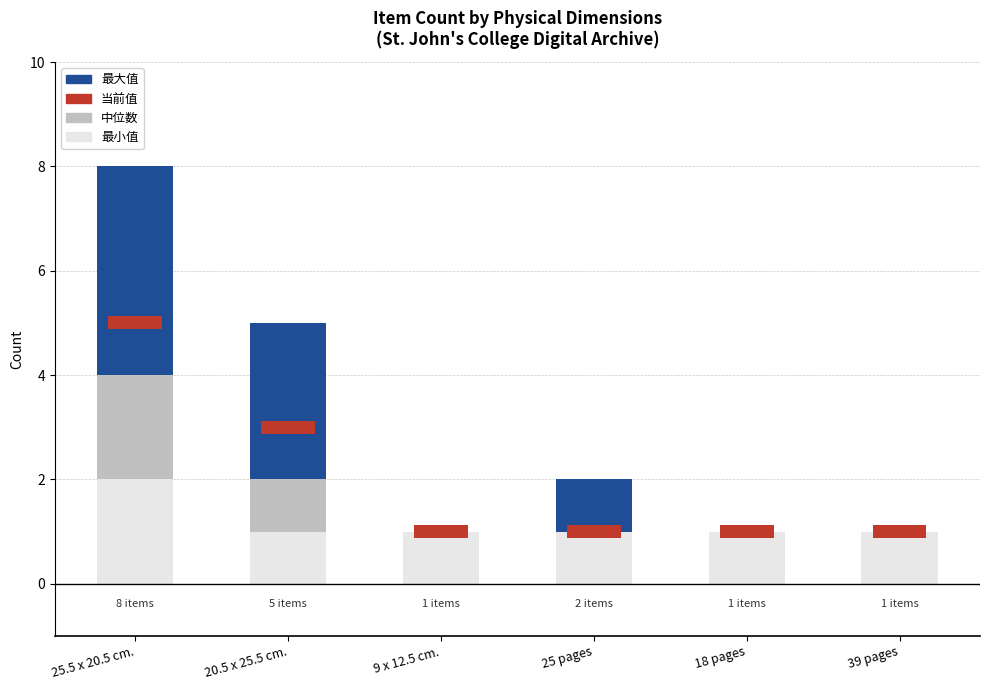

At which label does 最大值 reach its peak?

25.5 x 20.5 cm.